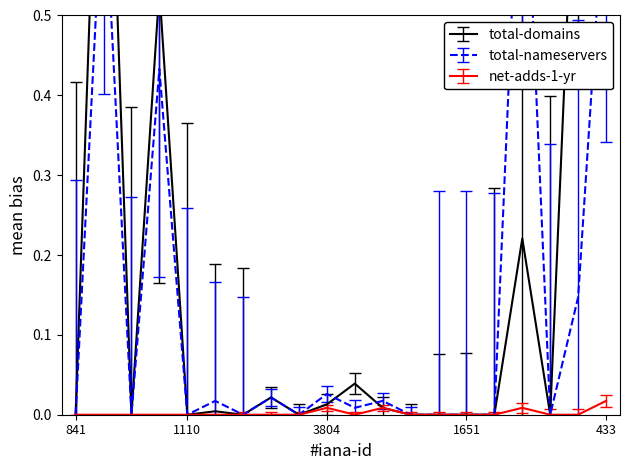

How many interior local peaks does the total-domains series have?

6